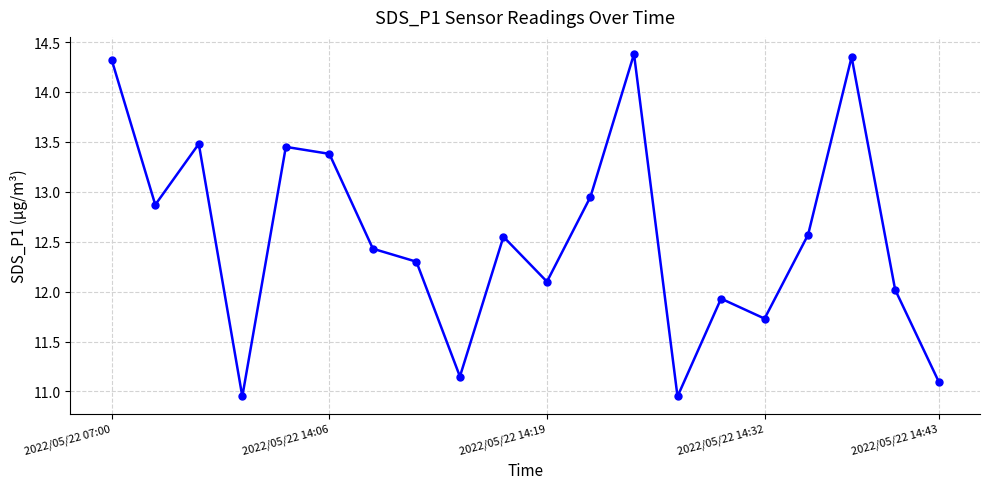

What is the value of the 16th point from the left?

11.7